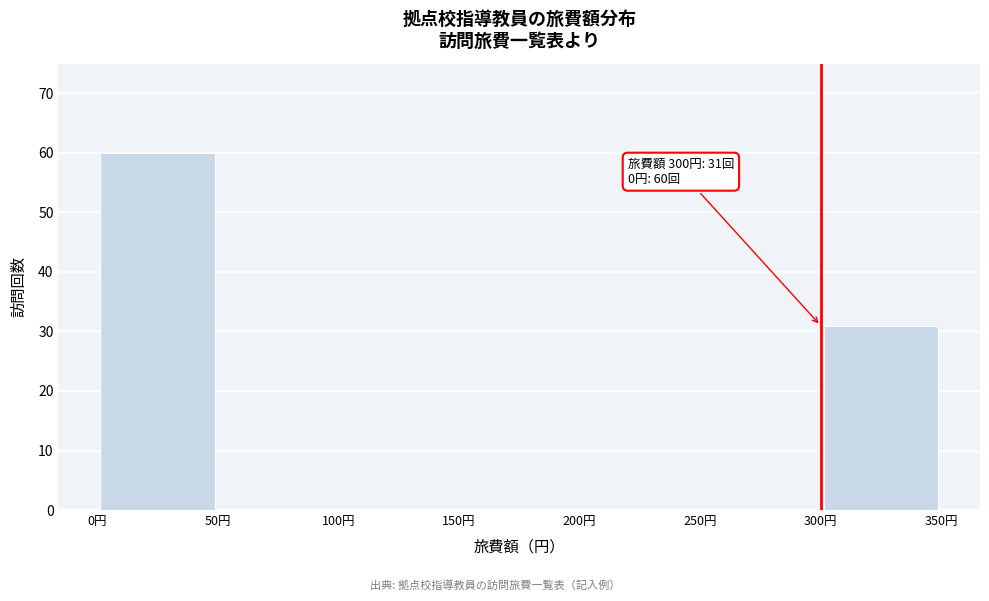

Which range on the x-axis has the tallest bar?

0 to 50